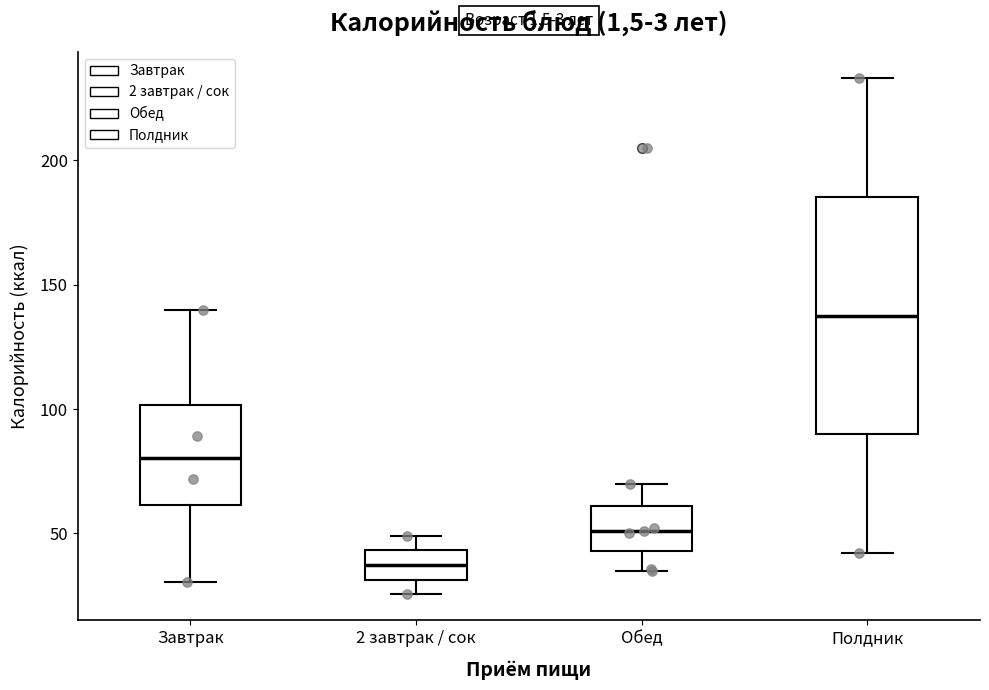

Reading left to right, transcribe this box plot: for each box, give where its median line is, the range the box spans, and where its two whiskers end, as read against the y-axis. The values are not printed on the chart, so give them approximately, as read against the axis.

Завтрак: median 80, box 60 to 100, whiskers 30 to 140
2 завтрак / сок: median 35, box 30 to 45, whiskers 25 to 50
Обед: median 50, box 45 to 60, whiskers 35 to 70
Полдник: median 140, box 90 to 185, whiskers 40 to 235